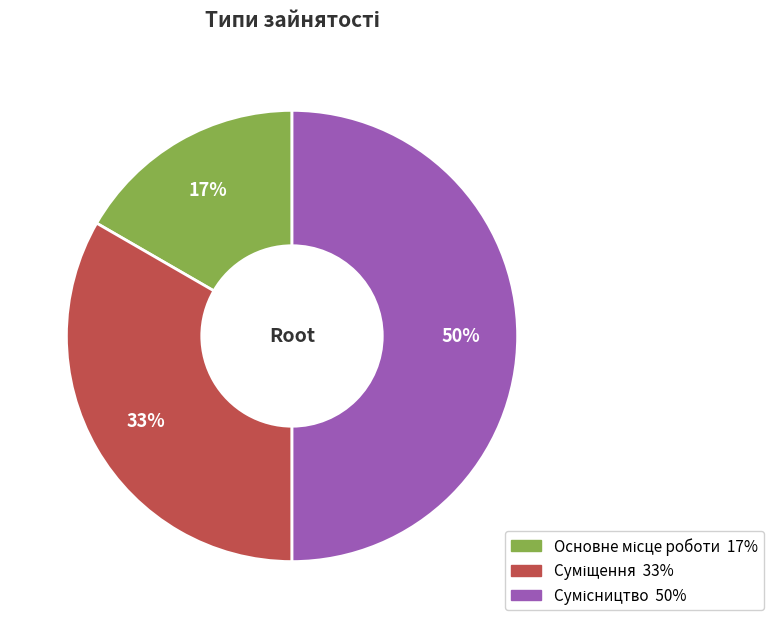

To the nearest percent, what is the difference between the largest and smallest slice percentages?

33%